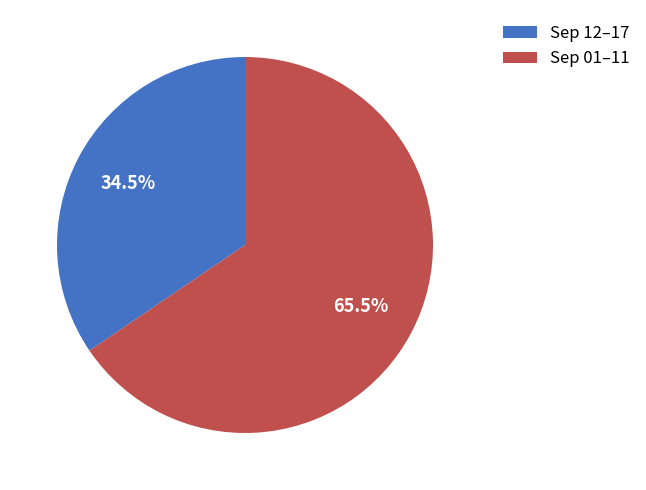

Which category has the smallest portion of the pie?

Sep 12–17